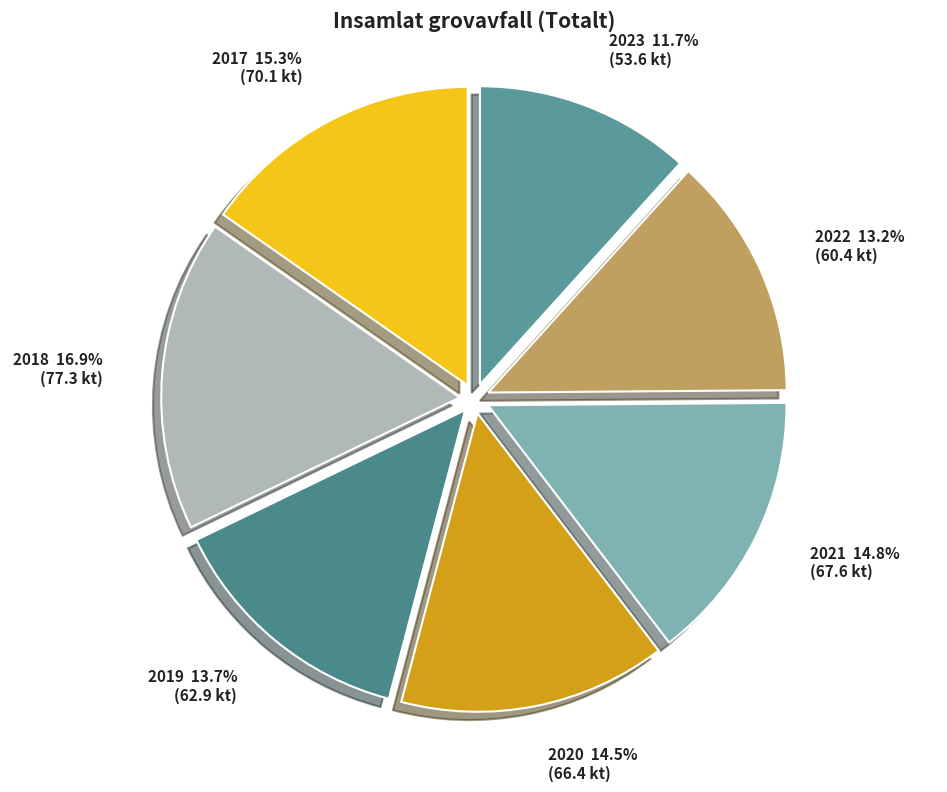

To the nearest percent, what is the difference between the 2023 and 2018 slice percentages?

5%